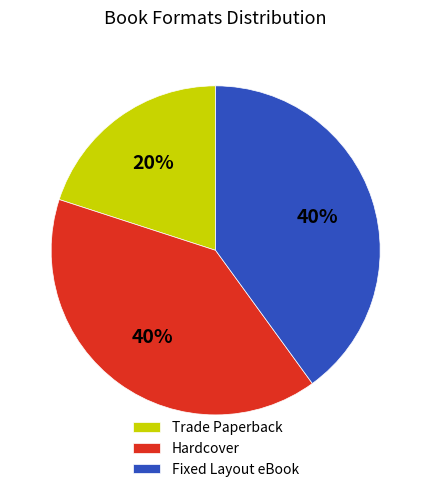

Count the number of slices in the pie.

3